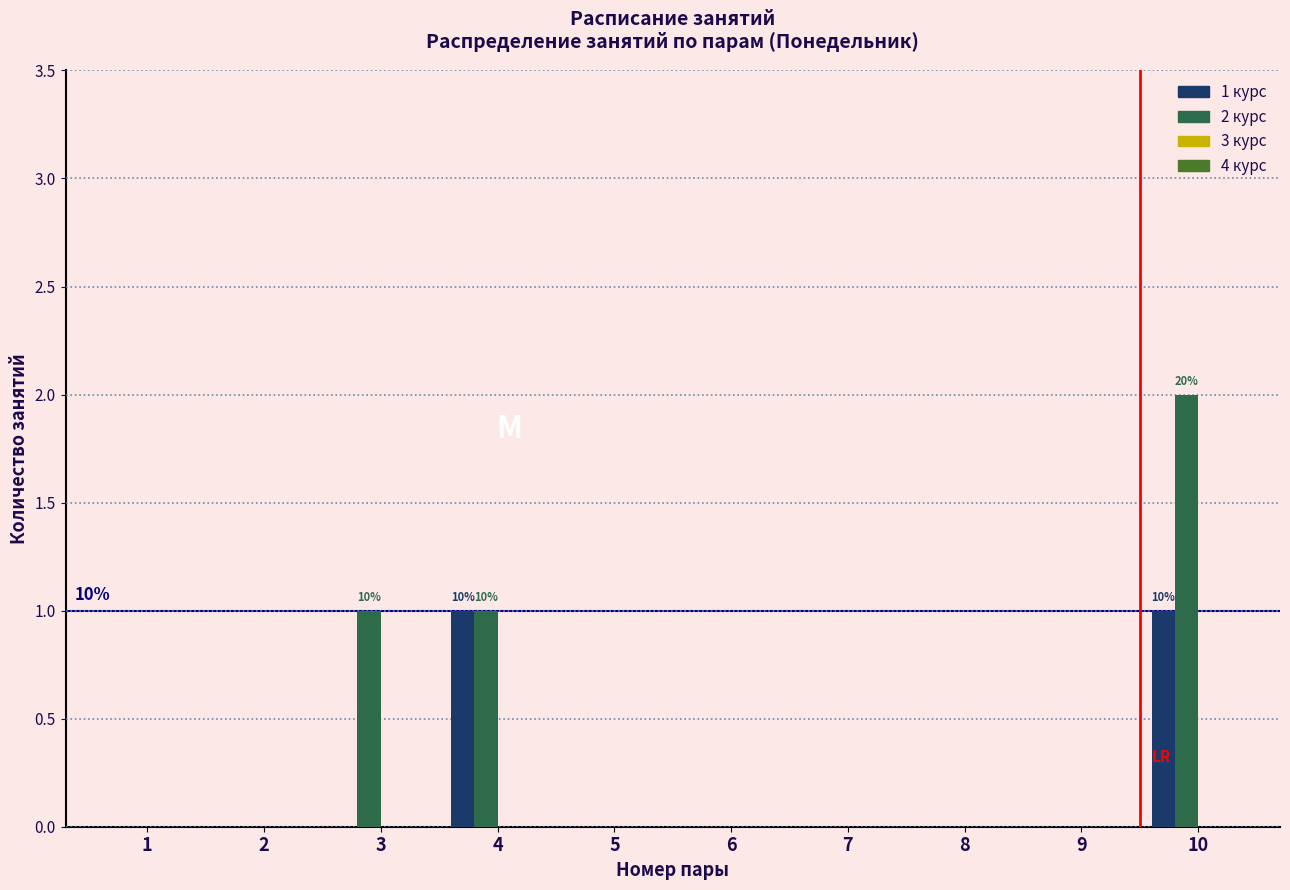

Reading right to left, what are all the values shown in this chart?

1 курс: 10=1	9=0	8=0	7=0	6=0	5=0	4=1	3=0	2=0	1=0
2 курс: 10=2	9=0	8=0	7=0	6=0	5=0	4=1	3=1	2=0	1=0